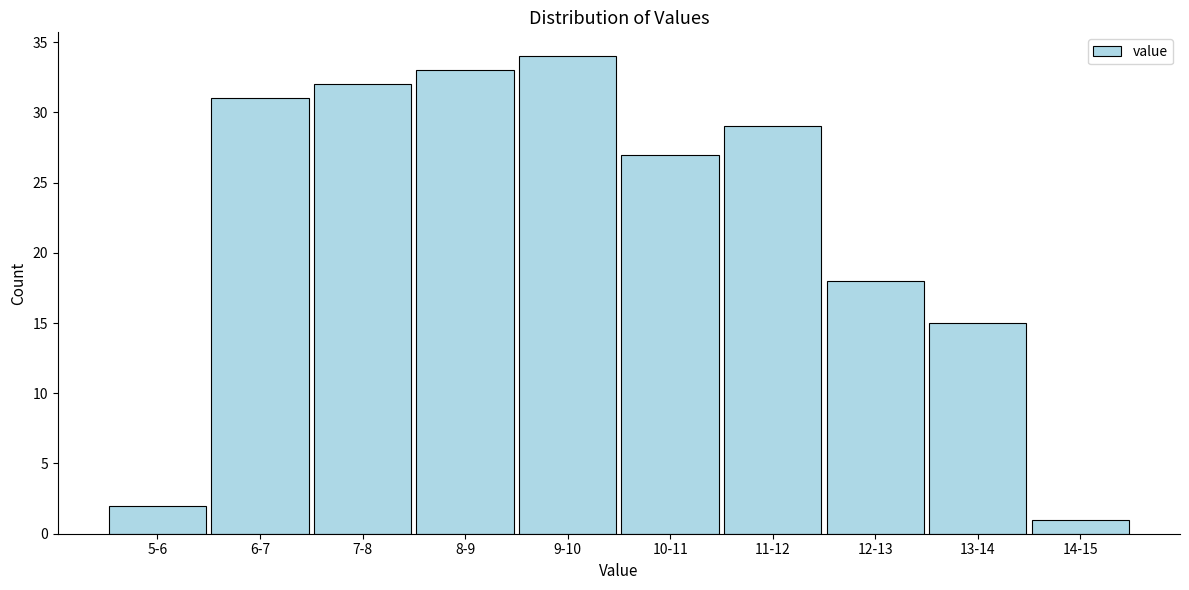

Reading left to right, extract all data points from this chart.

2	31	32	33	34	27	29	18	15	1